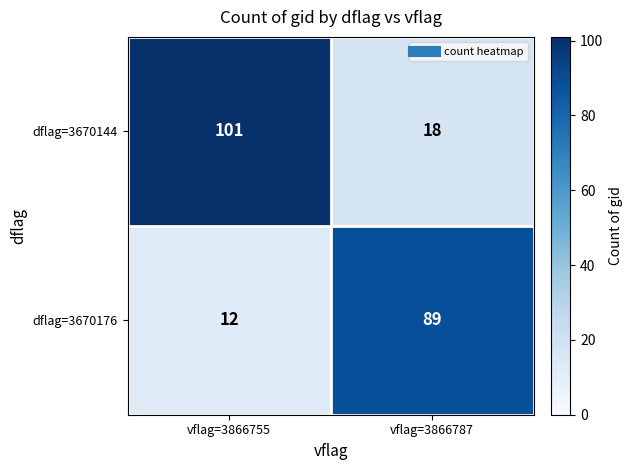

Which label corresponds to the smallest value in the chart?

vflag=3866755